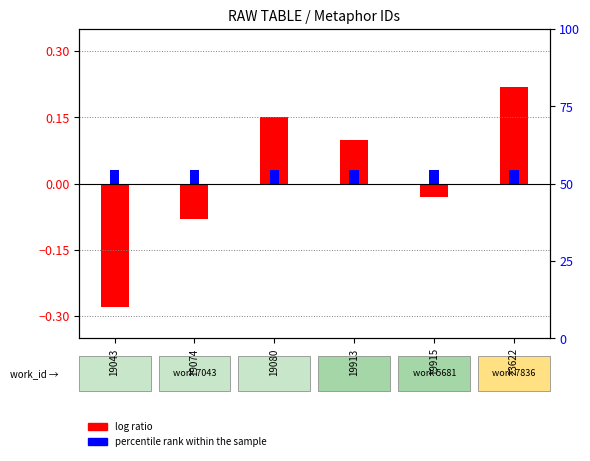

What are all the series names shown in the legend?

log ratio, percentile rank within the sample